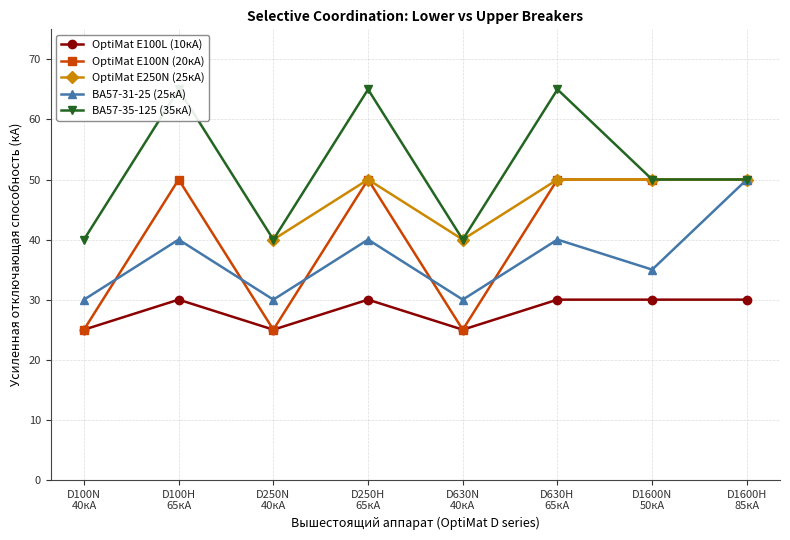

Count the number of categories in the chart.

8